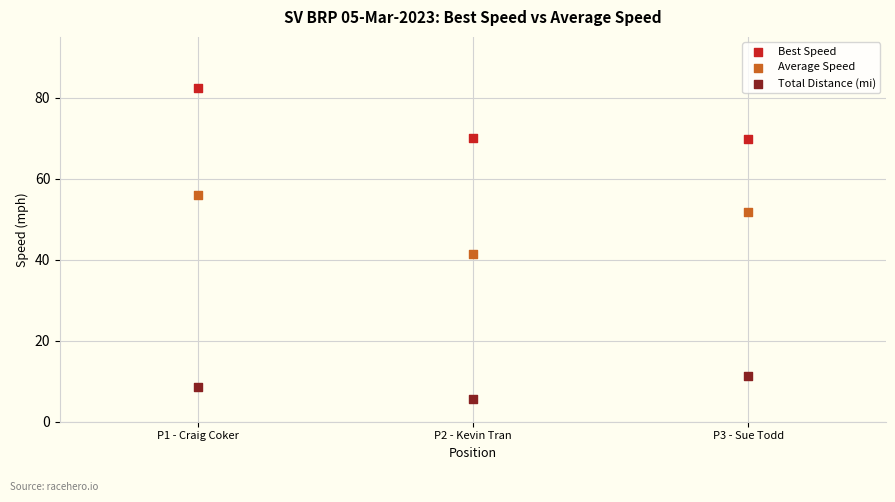

What are all the series names shown in the legend?

Best Speed, Average Speed, Total Distance (mi)